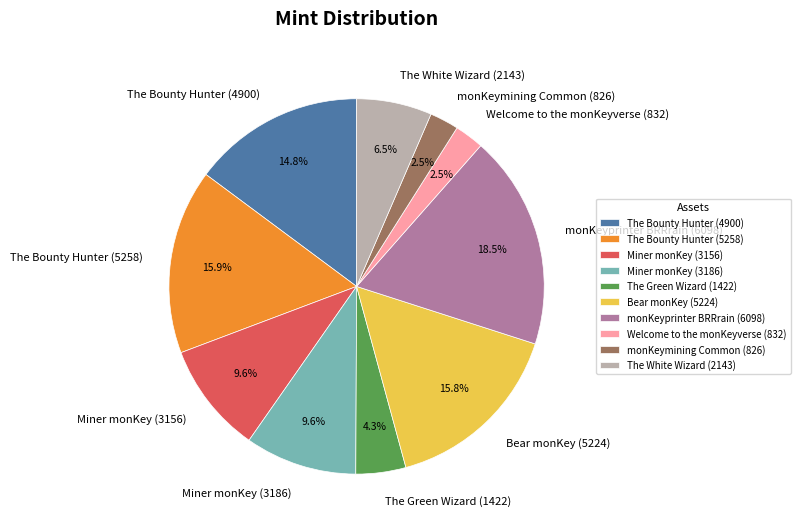

Approximately how many times larger is the value at Bear monKey (5224) compared to The Bounty Hunter (4900)?

1.1